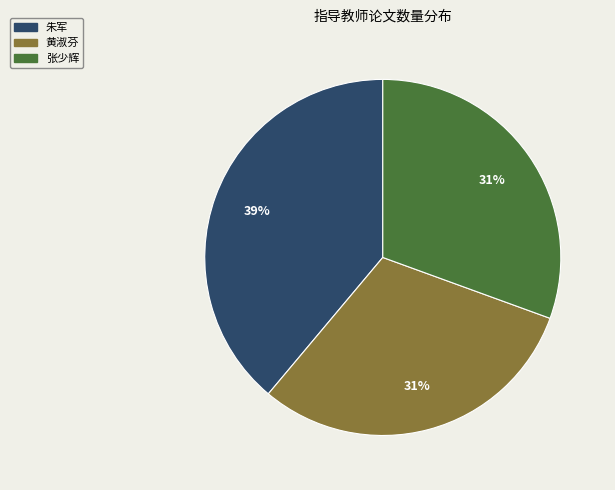

Is there a majority slice in this chart?

No